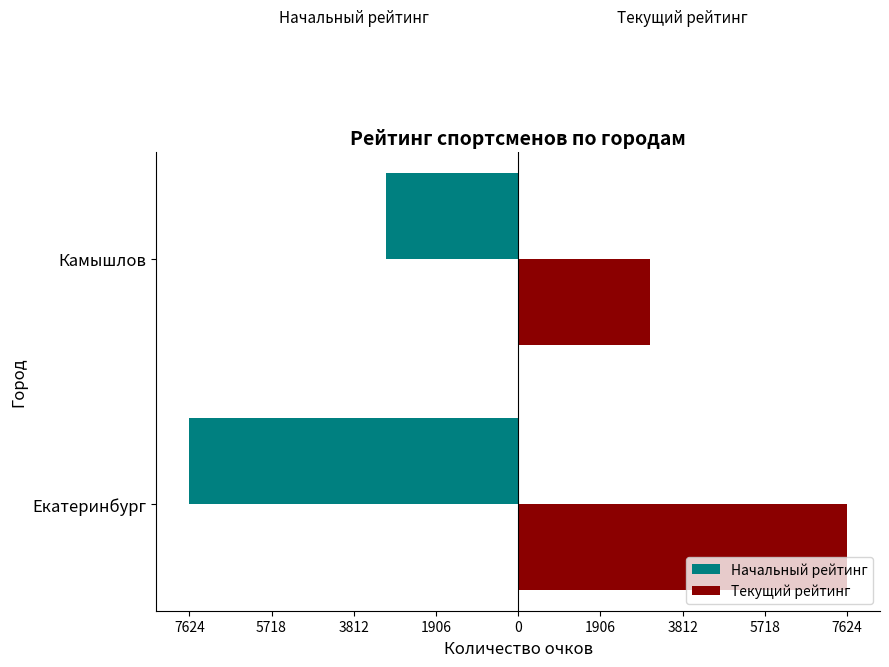

Reading left to right, transcribe all the data shown in this chart.

Начальный рейтинг: -7624	-3066
Текущий рейтинг: 7624	3066